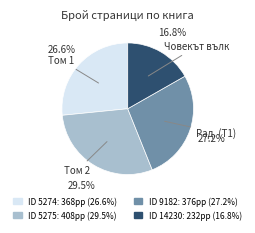

Count the number of slices in the pie.

4